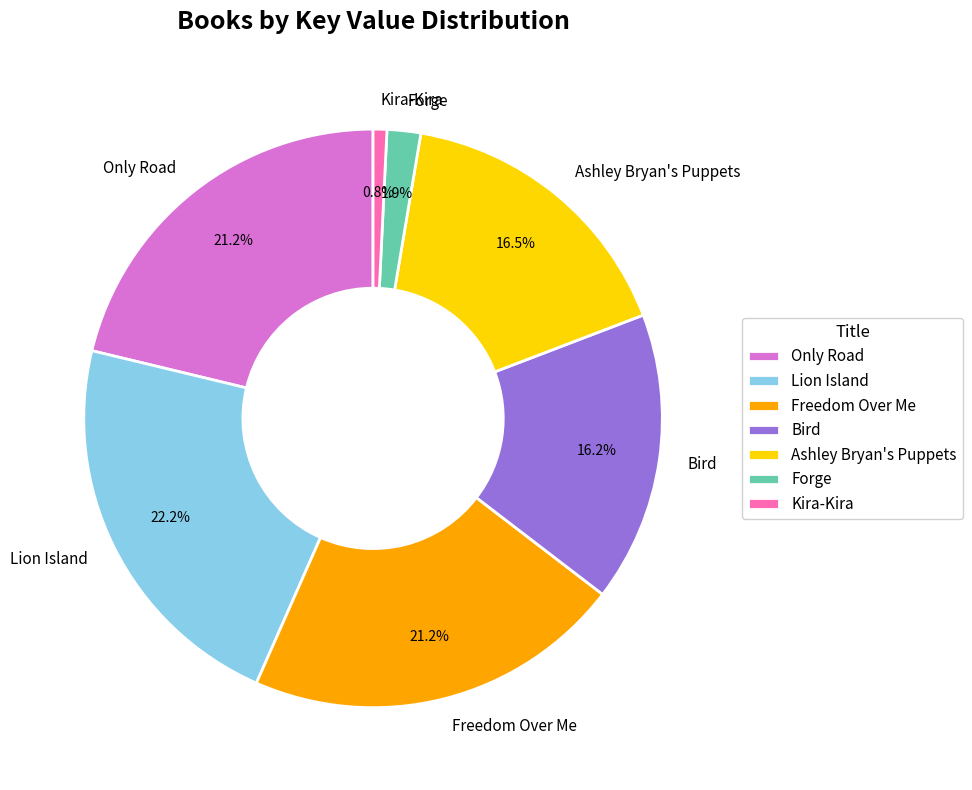

To the nearest percent, what portion does Forge represent?

2%